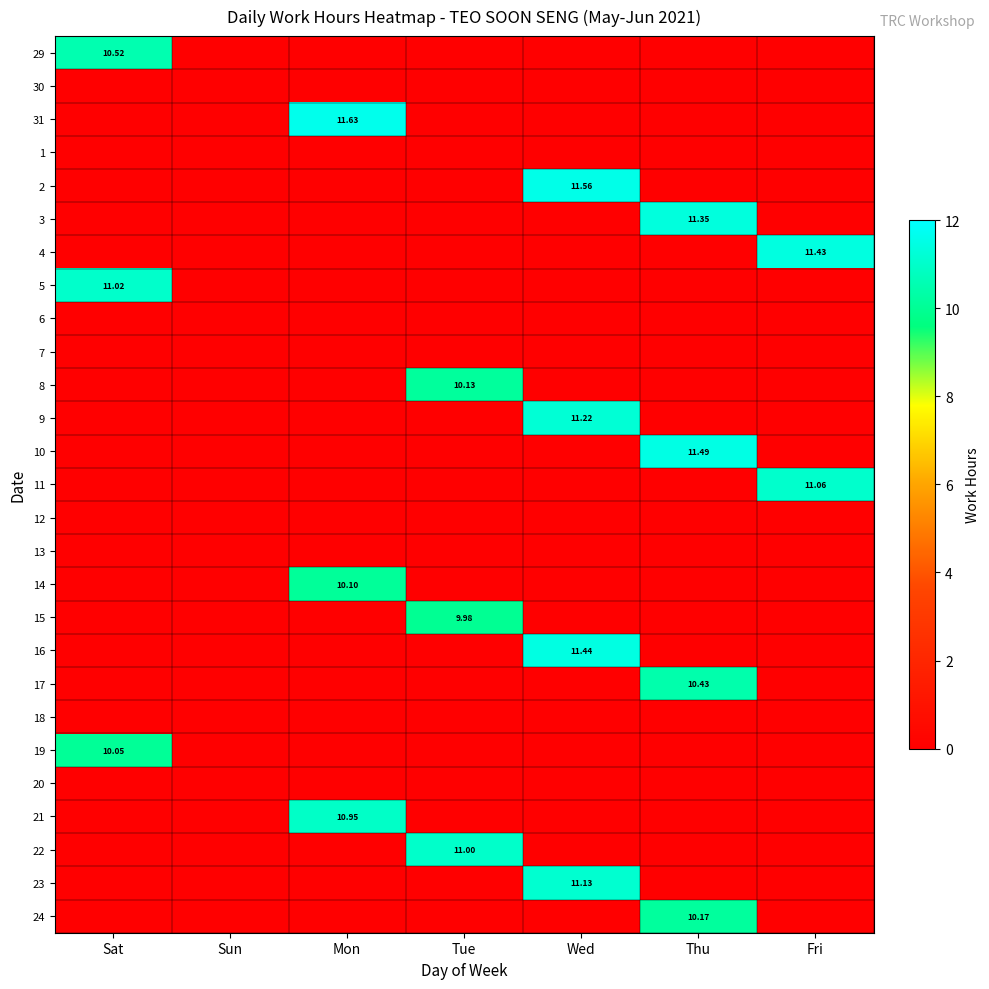

Rank the series by their maximum value, from lowest to highest.

30, 1, 6, 7, 12, 13, 18, 20, 15, 19, 14, 8, 24, 17, 29, 21, 22, 5, 11, 23, 9, 3, 4, 16, 10, 2, 31